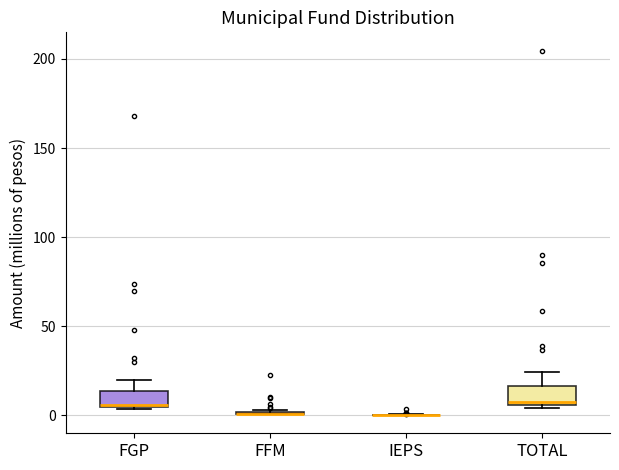

Where does the upper whisker of the box for TOTAL end on the y-axis? The values are not printed on the chart, so give them approximately, as read against the axis.

25